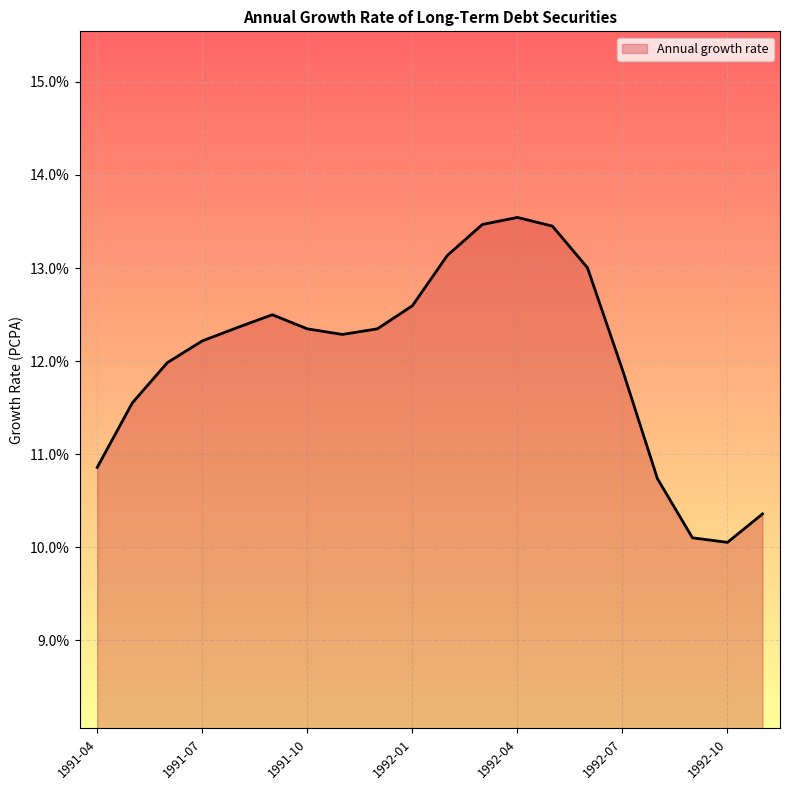

What is the difference between the maximum and minimum values?

3.5